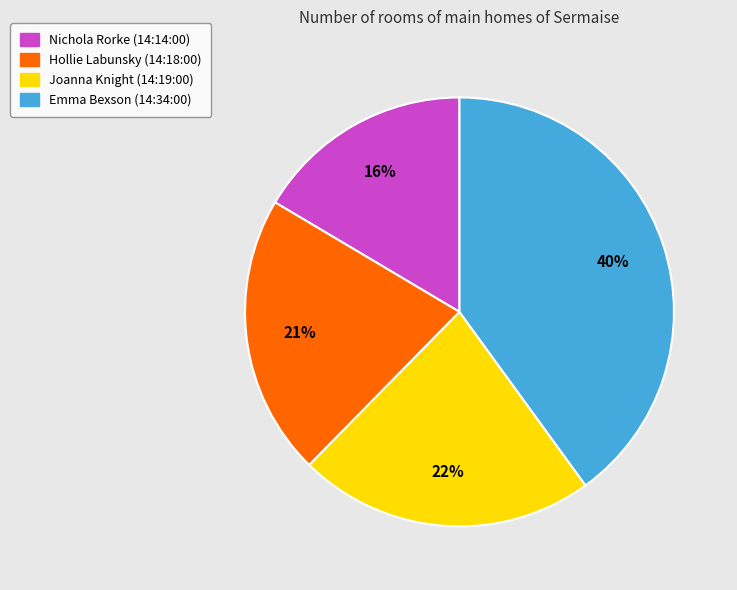

Which has a higher value, Emma Bexson (14:34:00) or Nichola Rorke (14:14:00)?

Emma Bexson (14:34:00)